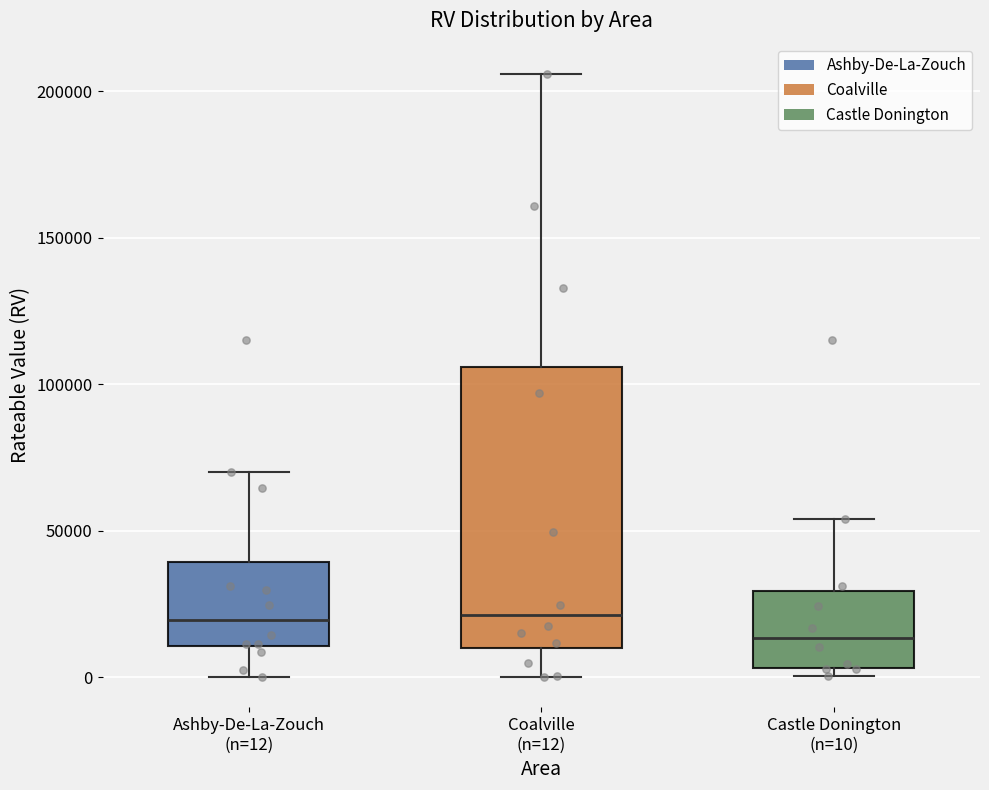

Reading left to right, read every box against the y-axis: the position of its median line, the range the box covers, and the ends of its whiskers. The values are not printed on the chart, so give them approximately, as read against the axis.

Ashby-De-La-Zouch (n=12): median 20000, box 10000 to 40000, whiskers 0 to 70000
Coalville (n=12): median 20000, box 10000 to 105000, whiskers 0 to 205000
Castle Donington (n=10): median 15000, box 5000 to 30000, whiskers 0 to 55000